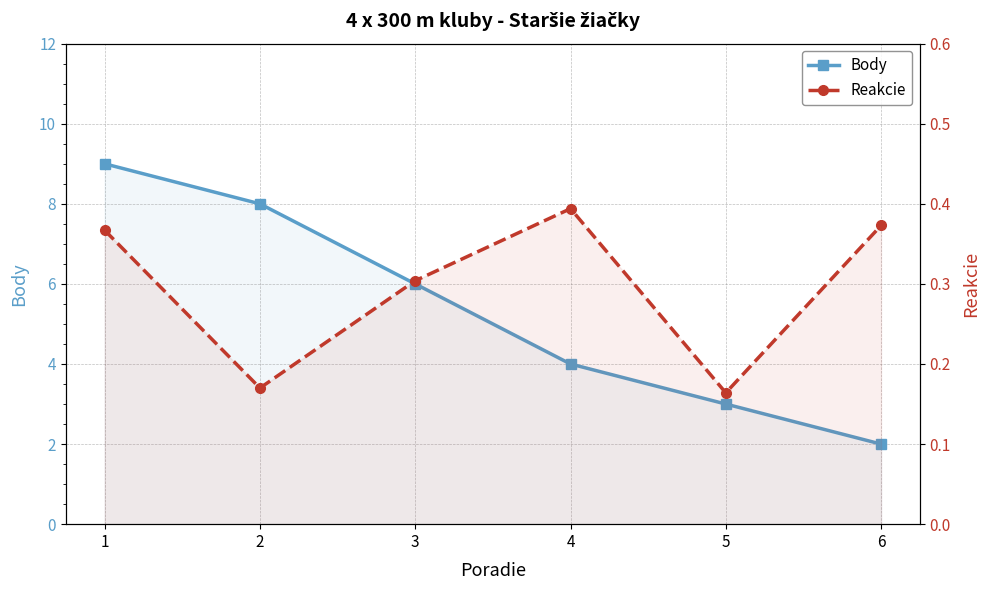

What is the highest value of the Reakcie series?

0.4